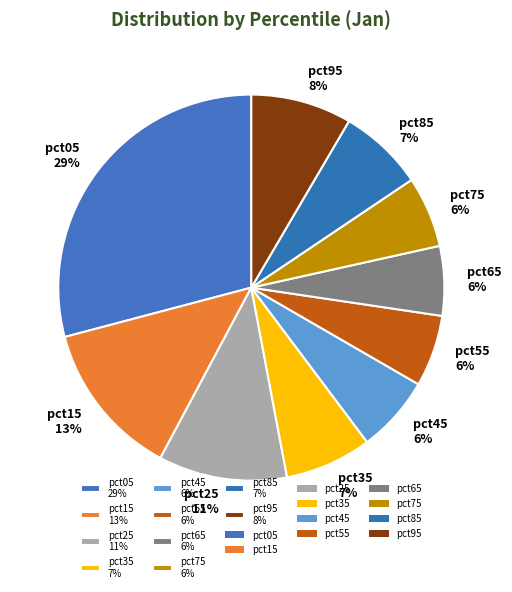

What is the largest slice in the pie chart?

pct05